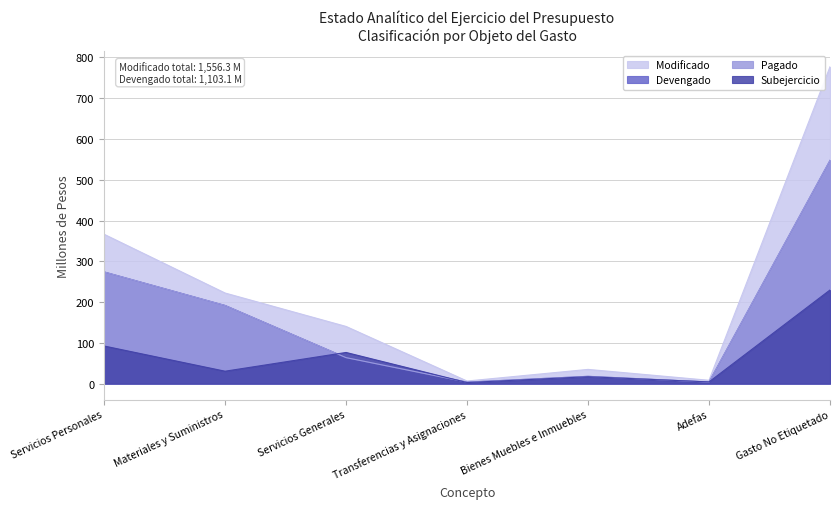

What is the average value of the Pagado series?

157.6